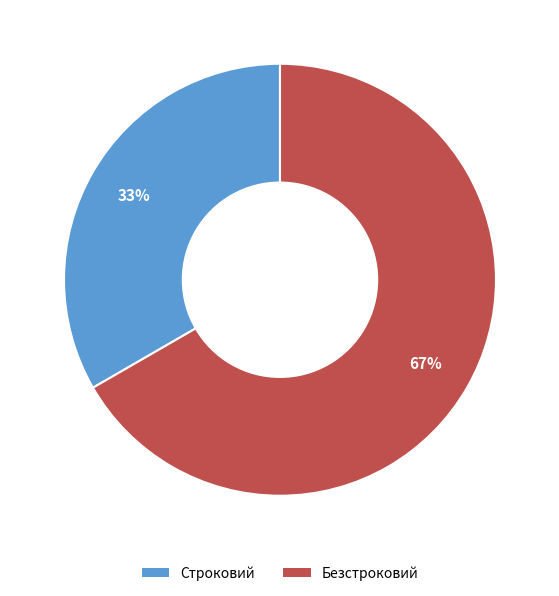

How many segments does this pie chart have?

2